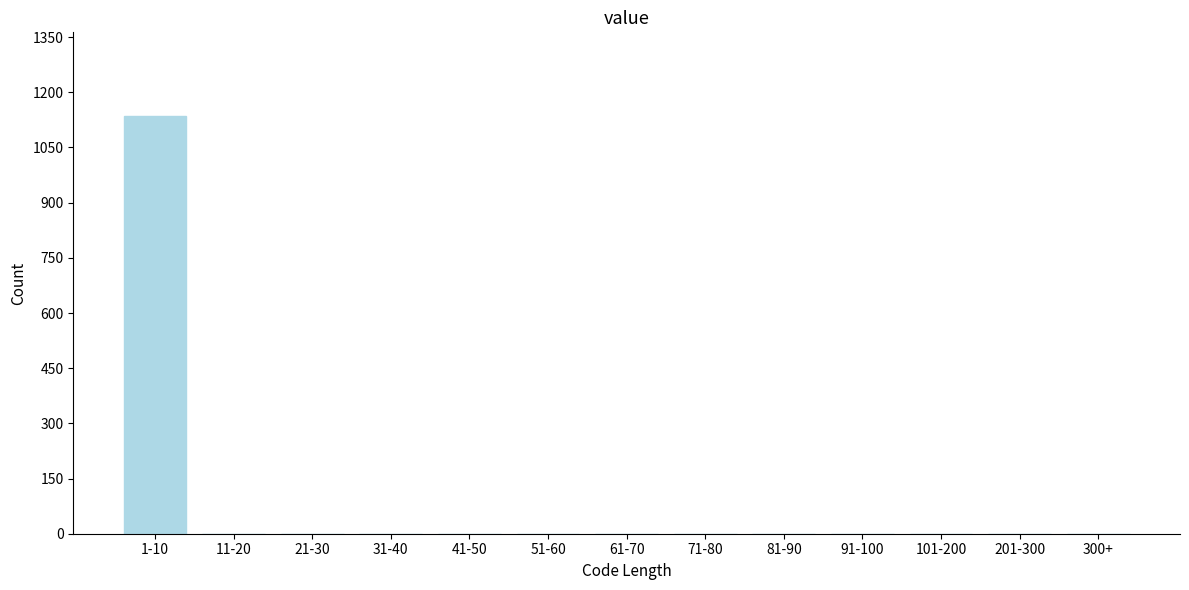

Reading right to left, transcribe all the data shown in this chart.

300+=0	201-300=0	101-200=0	91-100=0	81-90=0	71-80=0	61-70=0	51-60=0	41-50=0	31-40=0	21-30=0	11-20=0	1-10=1135